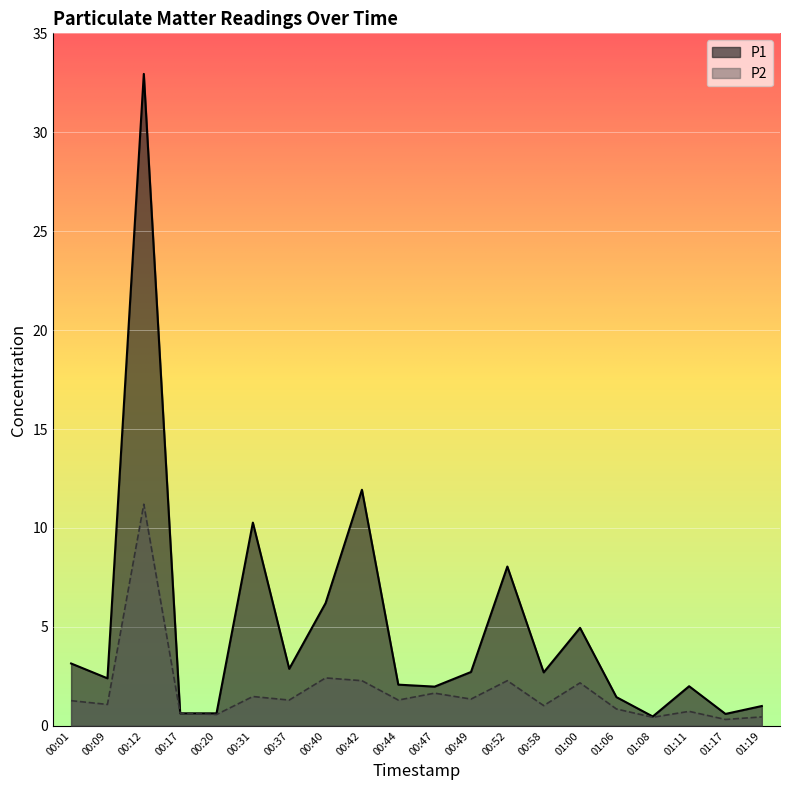

Is the value of P2 at 00:47 greater than the value of P1 at 00:40?

No